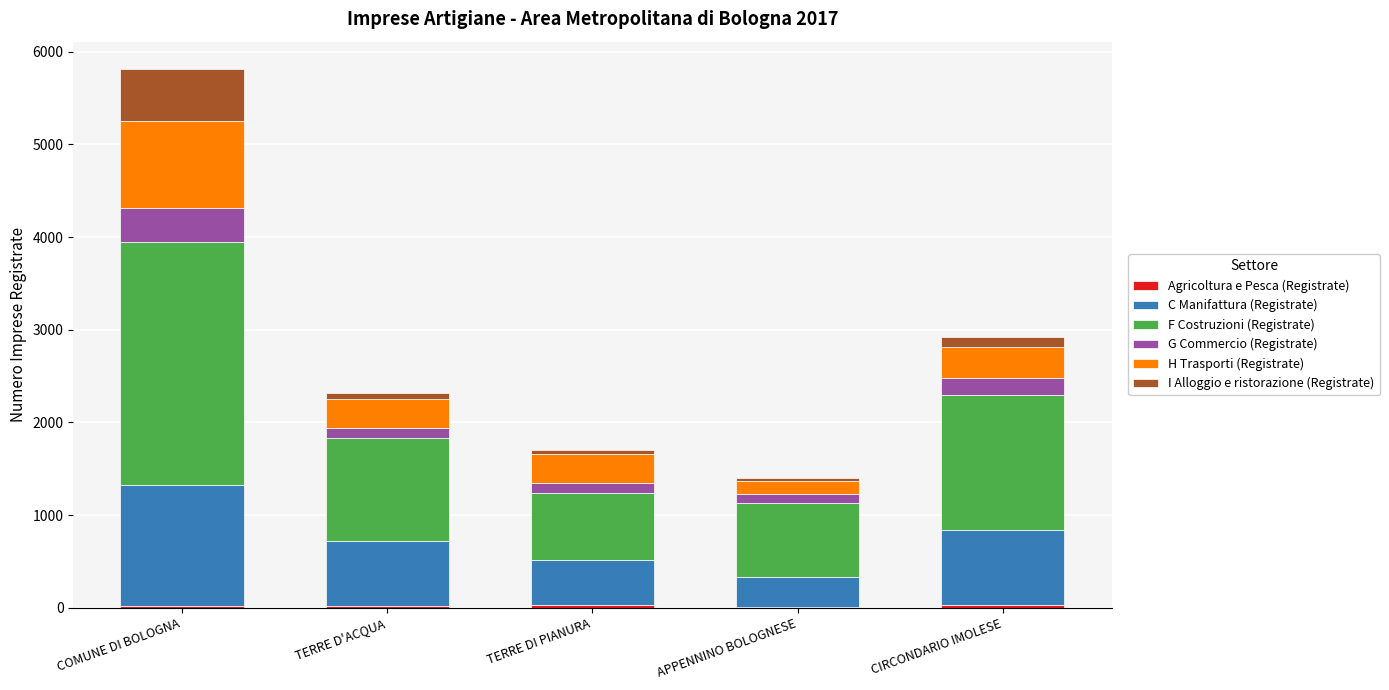

At which category is the sum across all series the highest?

COMUNE DI BOLOGNA